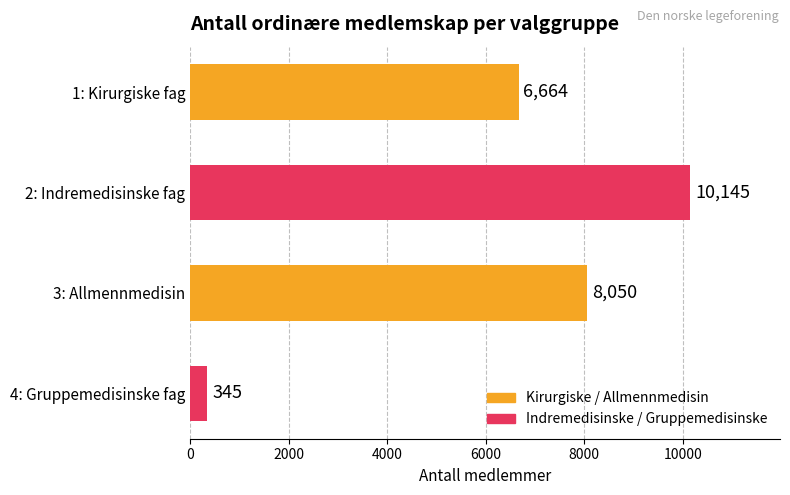

Count the number of categories in the chart.

4